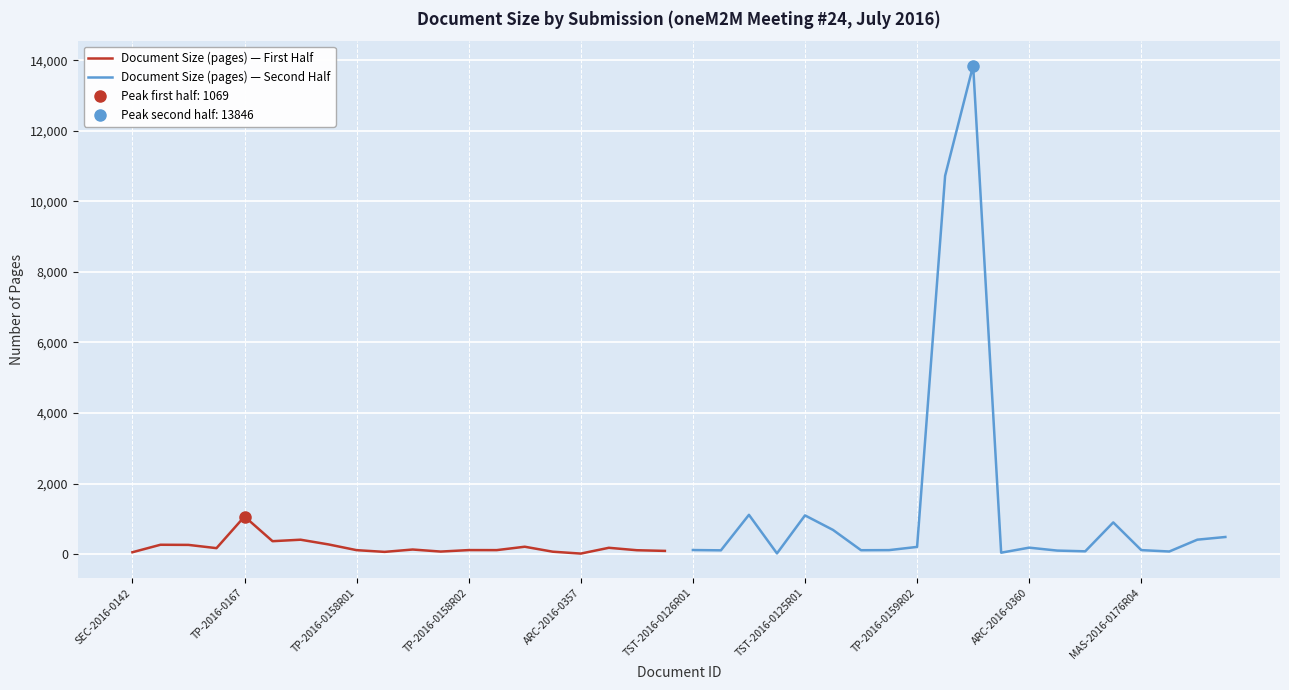

What is the value of the Document Size (pages) — First Half point at the 3rd from the left?

265